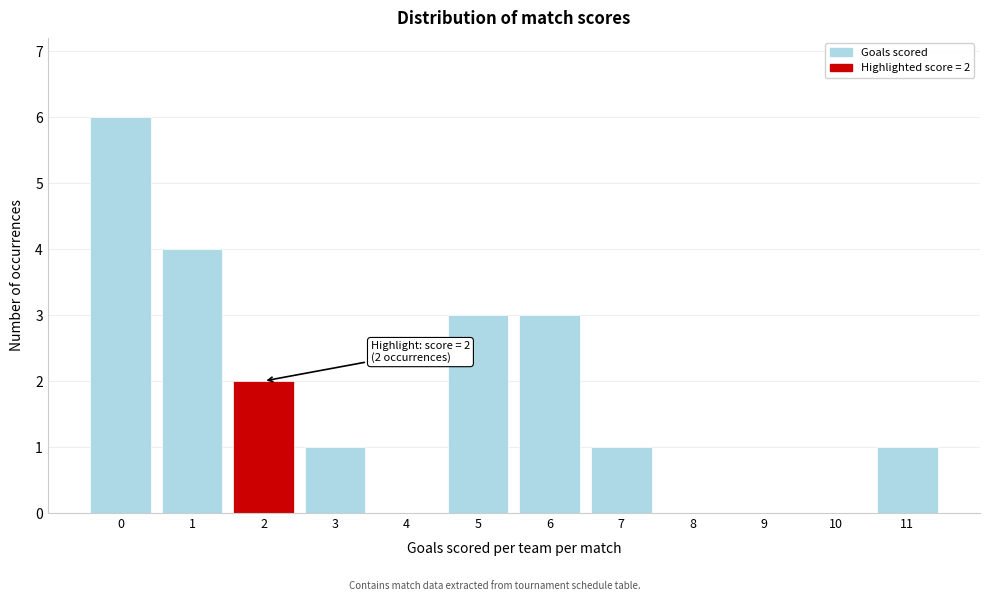

Reading left to right, extract all data points from this chart.

0=6	1=4	2=2	3=1	4=0	5=3	6=3	7=1	8=0	9=0	10=0	11=1